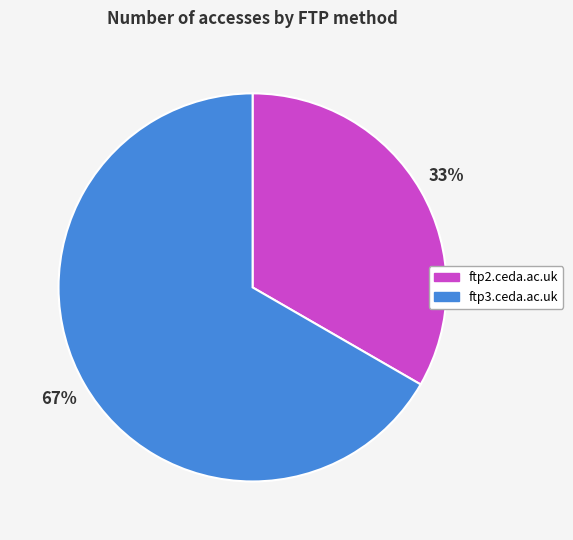

To the nearest percent, what portion does ftp2.ceda.ac.uk represent?

33%